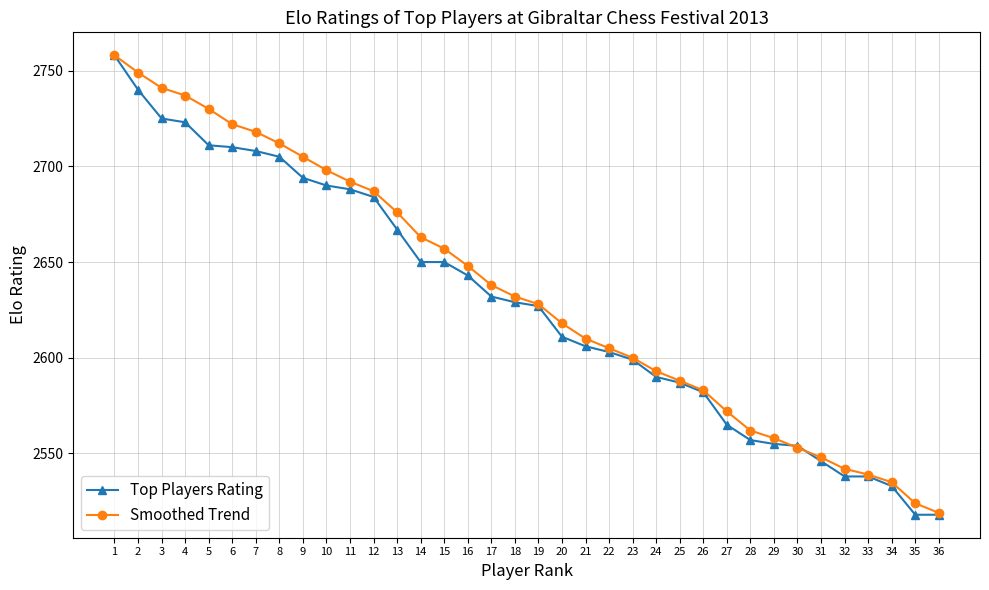

Is the value of Top Players Rating at 34 greater than the value of Smoothed Trend at 31?

No